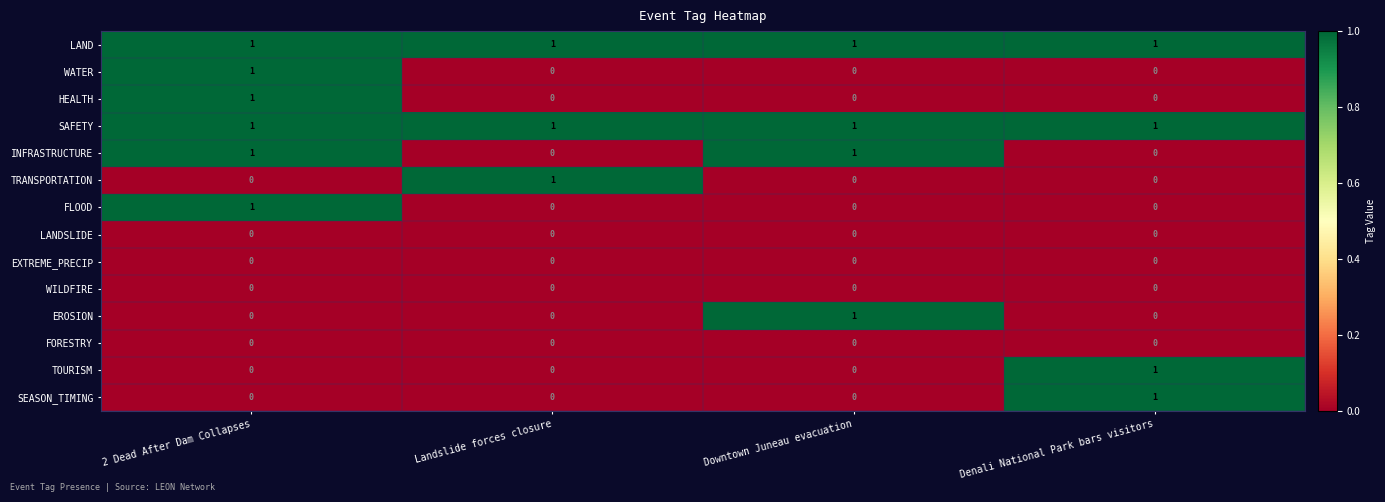

At which category is the sum across all series the highest?

2 Dead After Dam Collapses